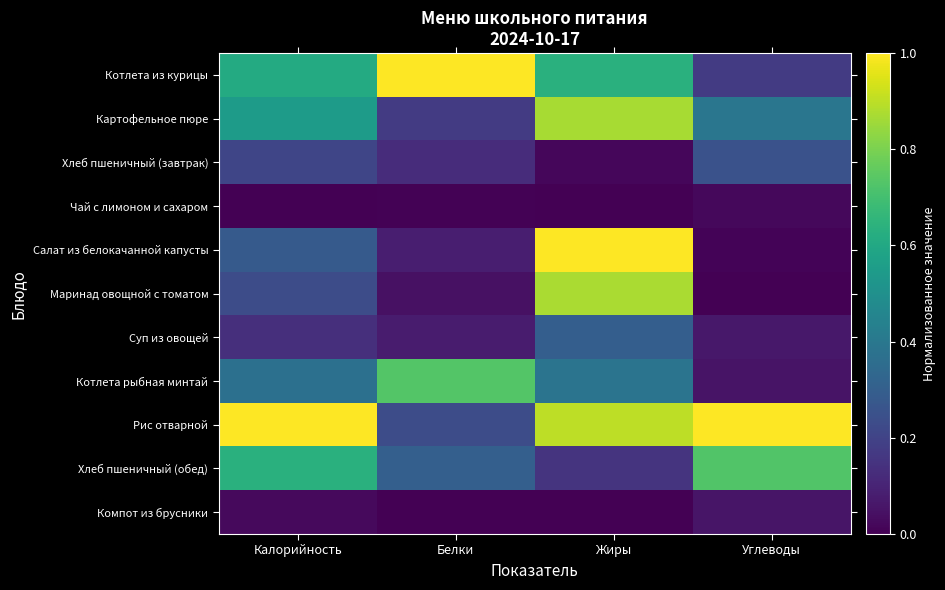

Reading left to right, transcribe all the data shown in this chart.

Котлета из курицы: Калорийность=0.6	Белки=1.0	Жиры=0.6	Углеводы=0.2
Картофельное пюре: Калорийность=0.5	Белки=0.2	Жиры=0.9	Углеводы=0.4
Хлеб пшеничный (завтрак): Калорийность=0.2	Белки=0.1	Жиры=0.0	Углеводы=0.3
Чай с лимоном и сахаром: Калорийность=0.0	Белки=0.0	Жиры=0.0	Углеводы=0.0
Салат из белокачанной капусты: Калорийность=0.3	Белки=0.1	Жиры=1.0	Углеводы=0.0
Маринад овощной с томатом: Калорийность=0.2	Белки=0.0	Жиры=0.9	Углеводы=0.0
Суп из овощей: Калорийность=0.1	Белки=0.1	Жиры=0.3	Углеводы=0.1
Котлета рыбная минтай: Калорийность=0.4	Белки=0.7	Жиры=0.4	Углеводы=0.1
Рис отварной: Калорийность=1.0	Белки=0.2	Жиры=0.9	Углеводы=1.0
Хлеб пшеничный (обед): Калорийность=0.6	Белки=0.3	Жиры=0.2	Углеводы=0.7
Компот из брусники: Калорийность=0.0	Белки=0.0	Жиры=0.0	Углеводы=0.1